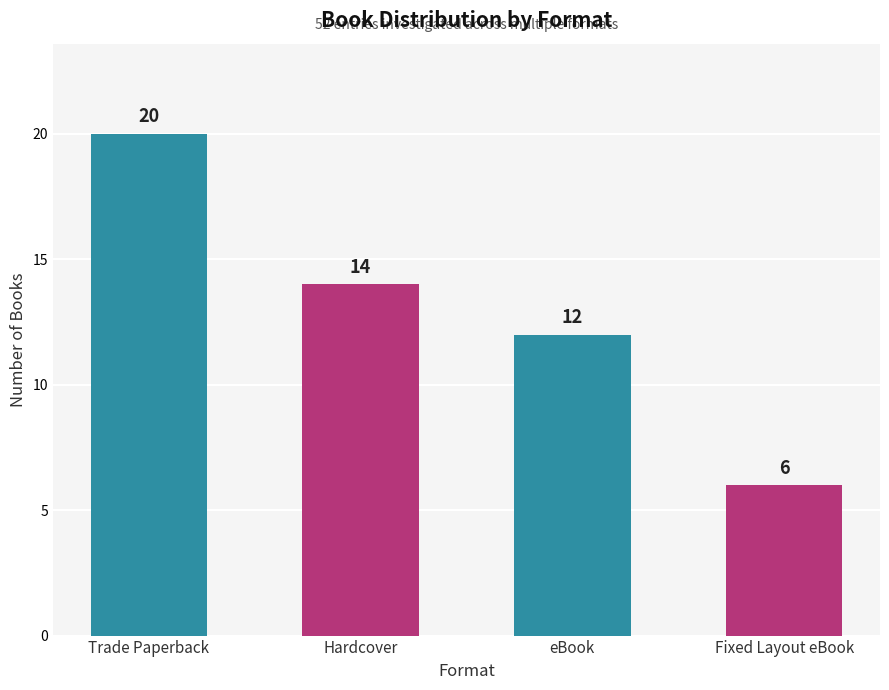

The value at Fixed Layout eBook is 8. True or false?

False